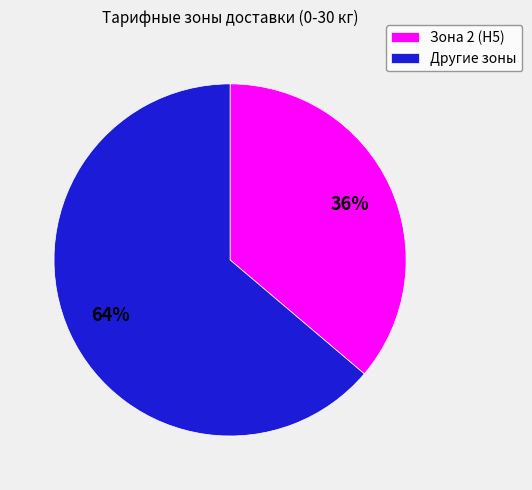

How many slices are in this pie chart?

2